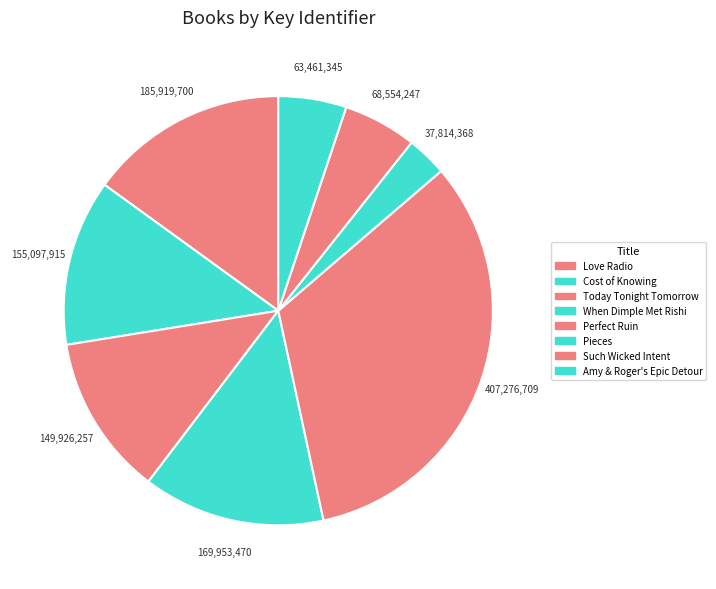

Do When Dimple Met Rishi and Pieces together represent more than half of the pie?

No